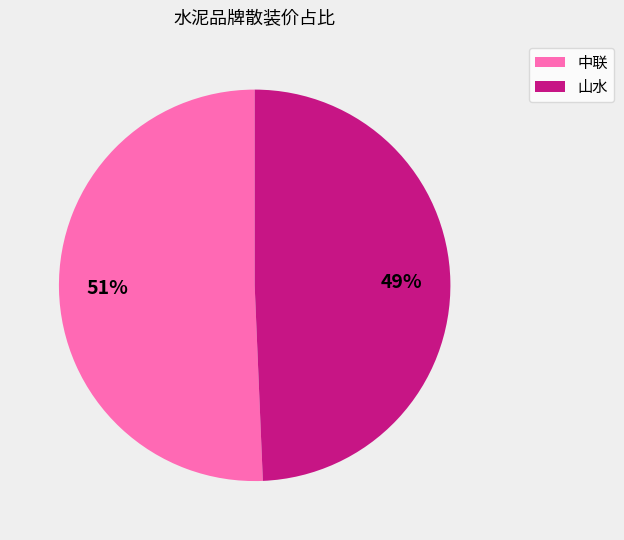

Is the sum of 中联 and 山水 greater than half?

Yes